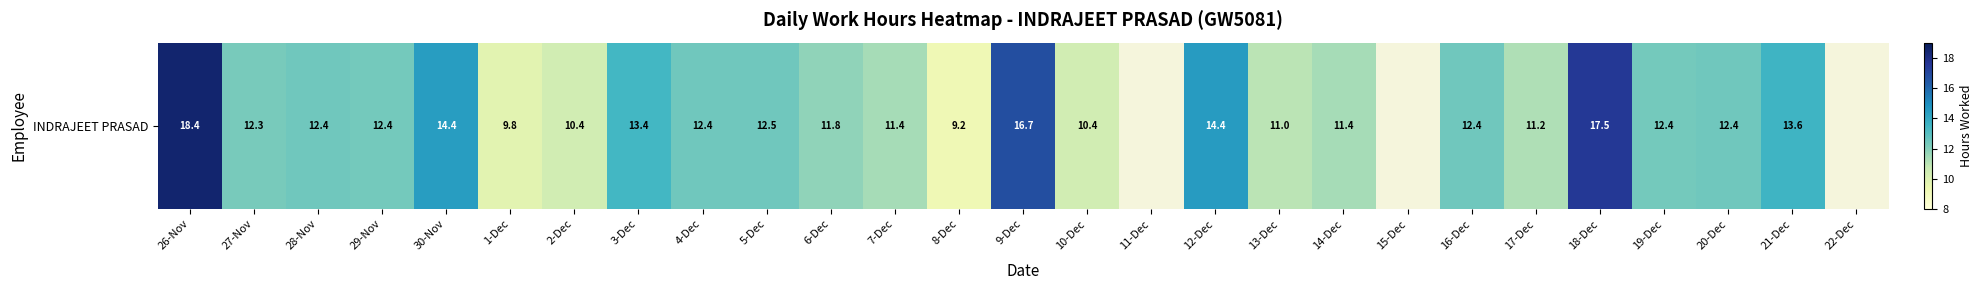

Where does the data first go above 12?

26-Nov